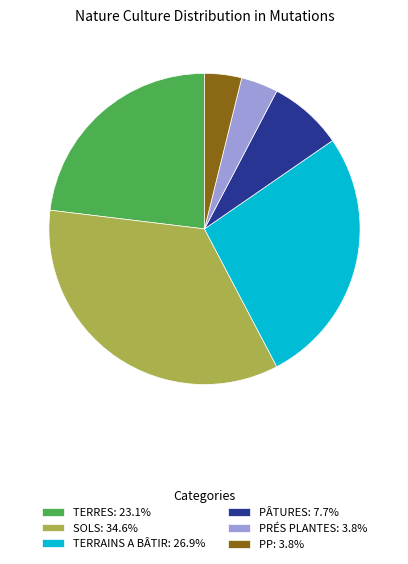

How many slices are in this pie chart?

6